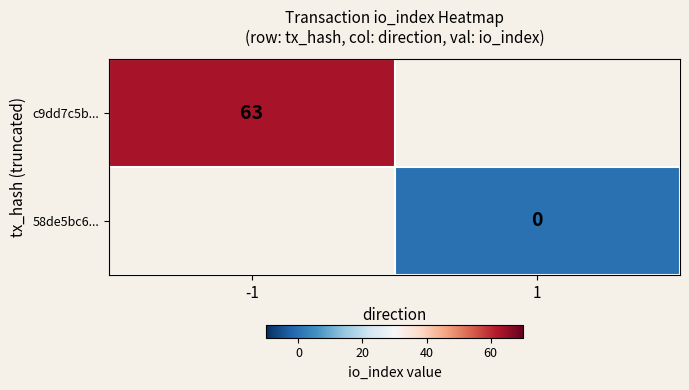

Rank the categories by c9dd7c5b... value from lowest to highest.

-1, 1